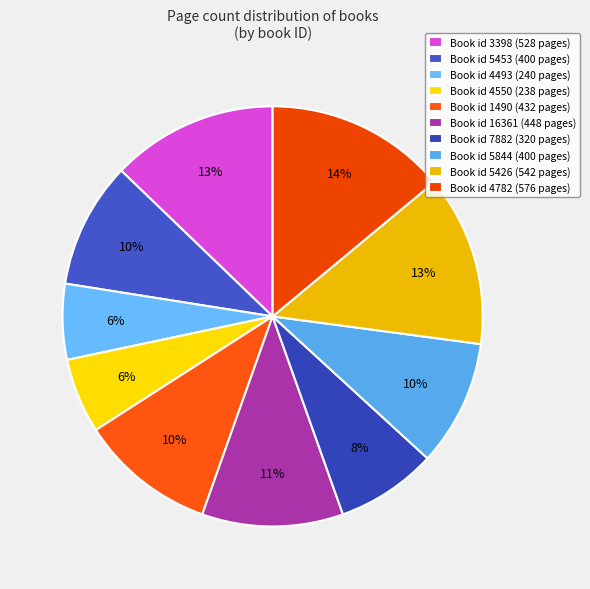

How many segments does this pie chart have?

10